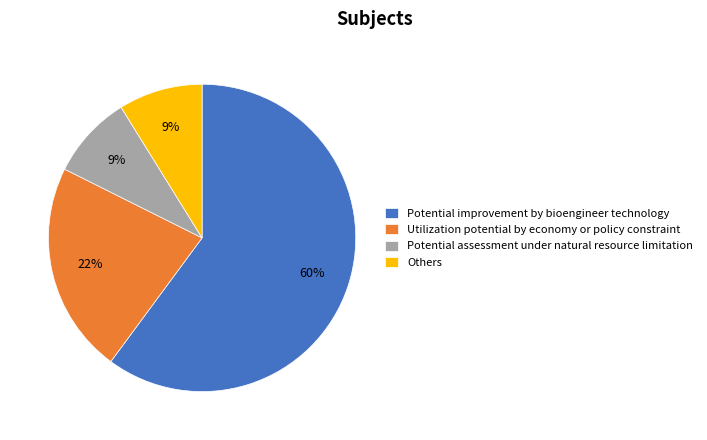

Do Potential improvement by bioengineer technology and Others together represent more than half of the pie?

Yes